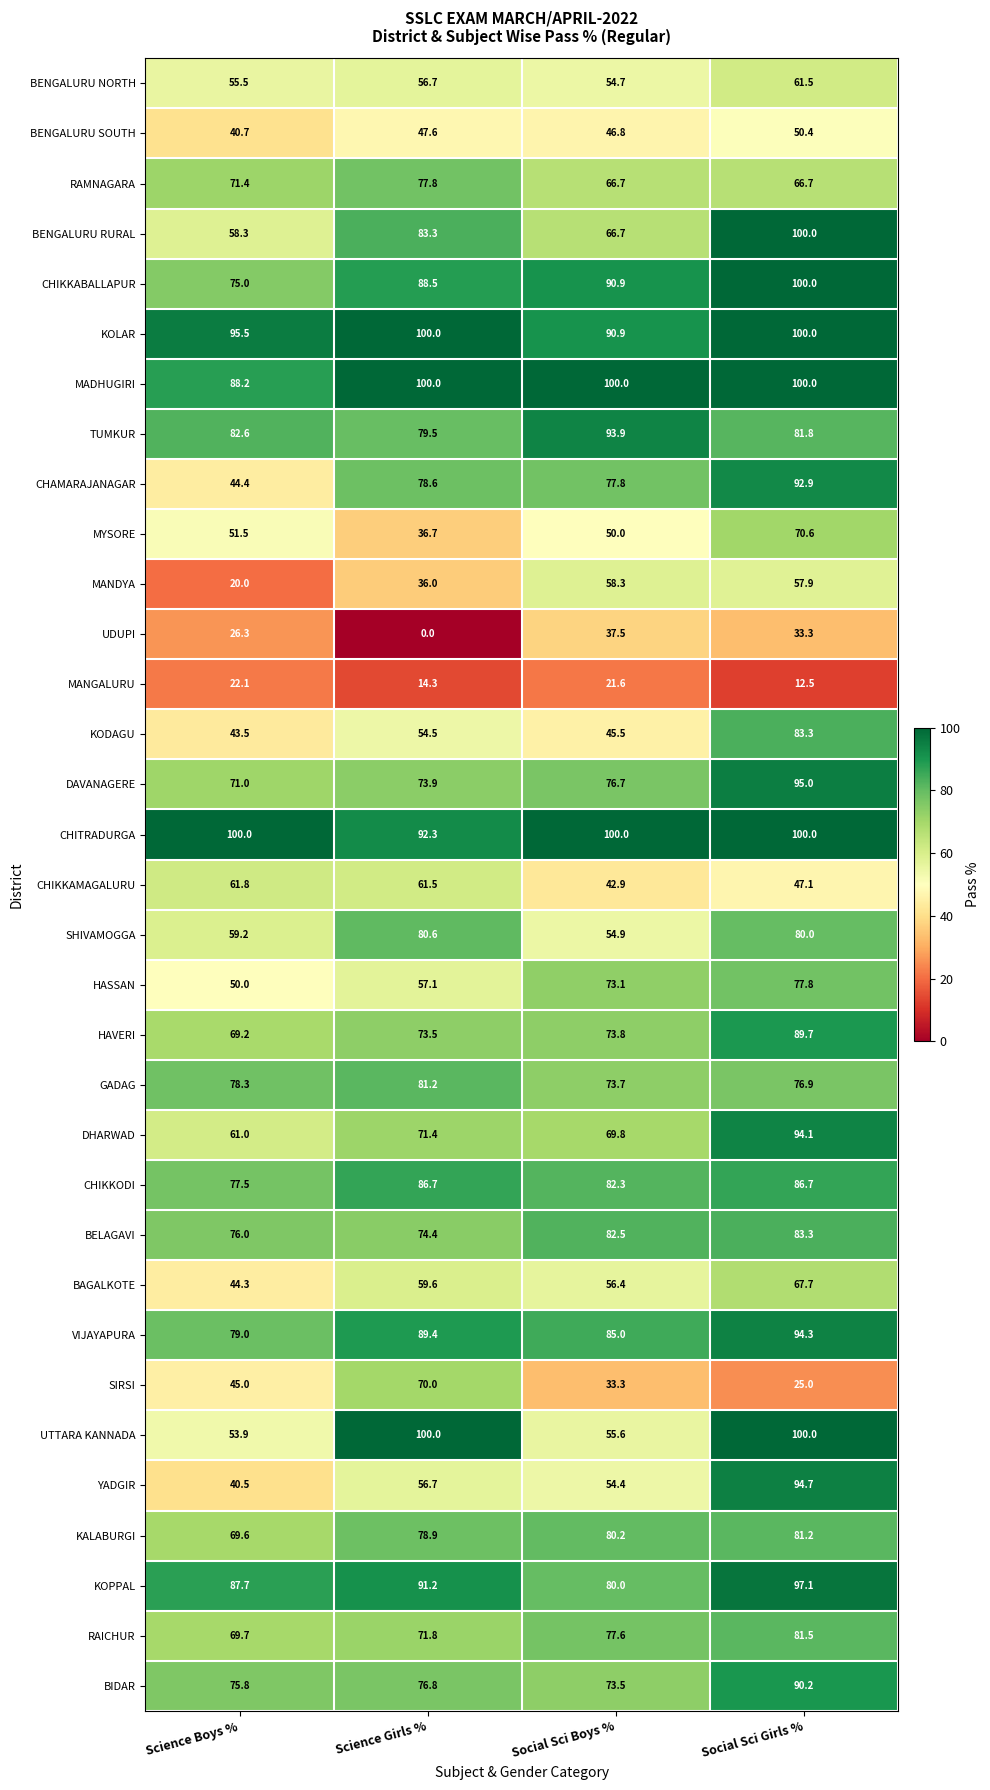

What is the difference between the maximum and minimum values in the CHAMARAJANAGAR series?

48.5